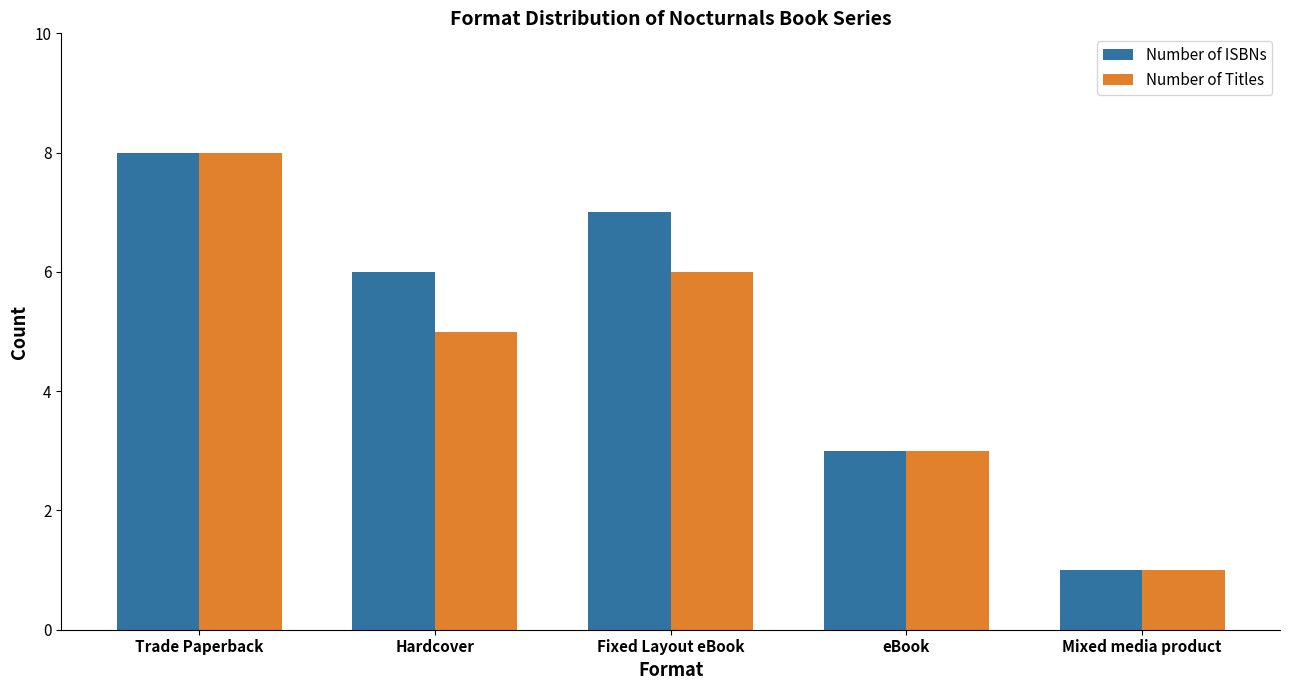

Is it true that Number of ISBNs equals 1 at eBook?

False